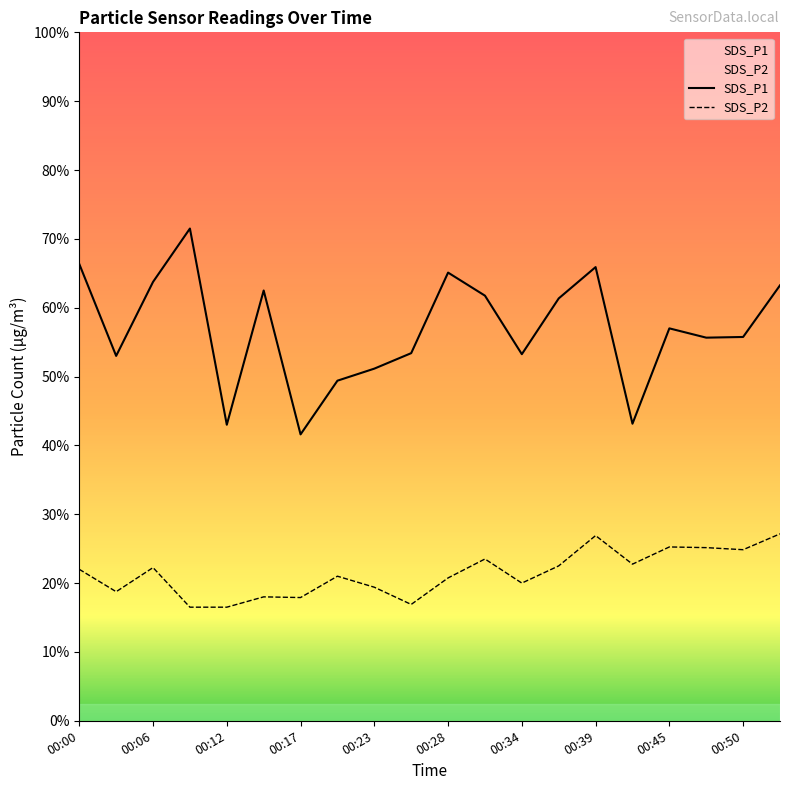

Reading left to right, transcribe all the data shown in this chart.

SDS_P1: 13.3	10.6	12.8	14.3	8.6	12.5	8.3	9.9	10.2	10.7	13.0	12.3	10.7	12.3	13.2	8.6	11.4	11.1	11.2	12.7
SDS_P2: 4.4	3.8	4.5	3.3	3.3	3.6	3.6	4.2	3.9	3.4	4.2	4.7	4.0	4.5	5.4	4.5	5.0	5.0	5.0	5.4